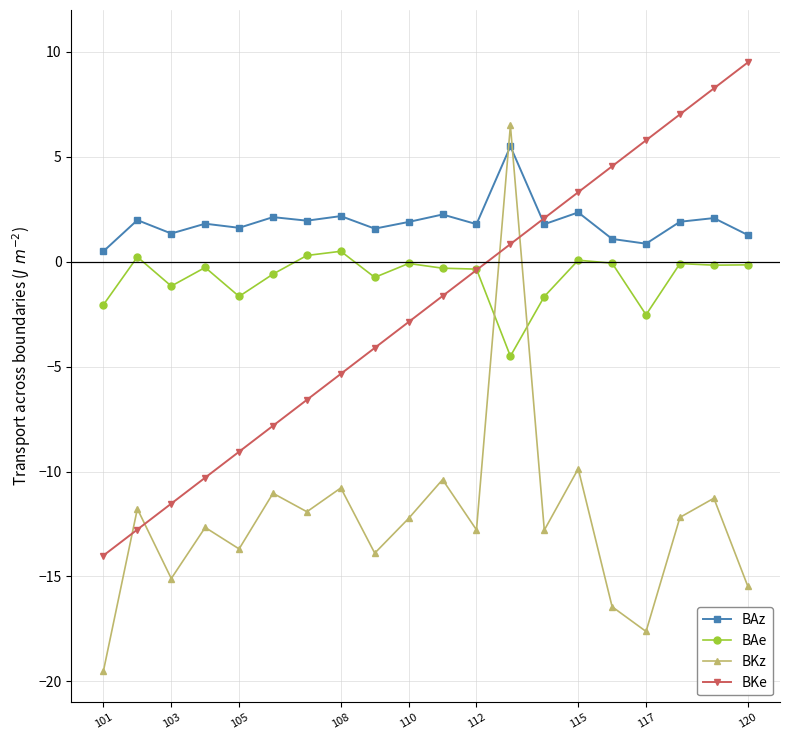

What is the minimum value shown in the chart?

-19.5